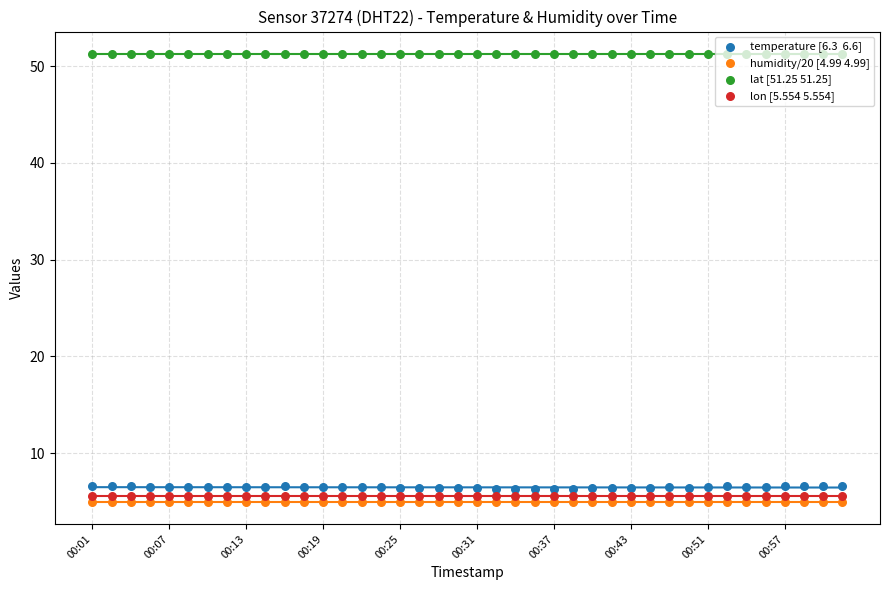

Is the value of temperature [6.3  6.6] at 26 greater than the value of lat [51.25 51.25] at 17?

No